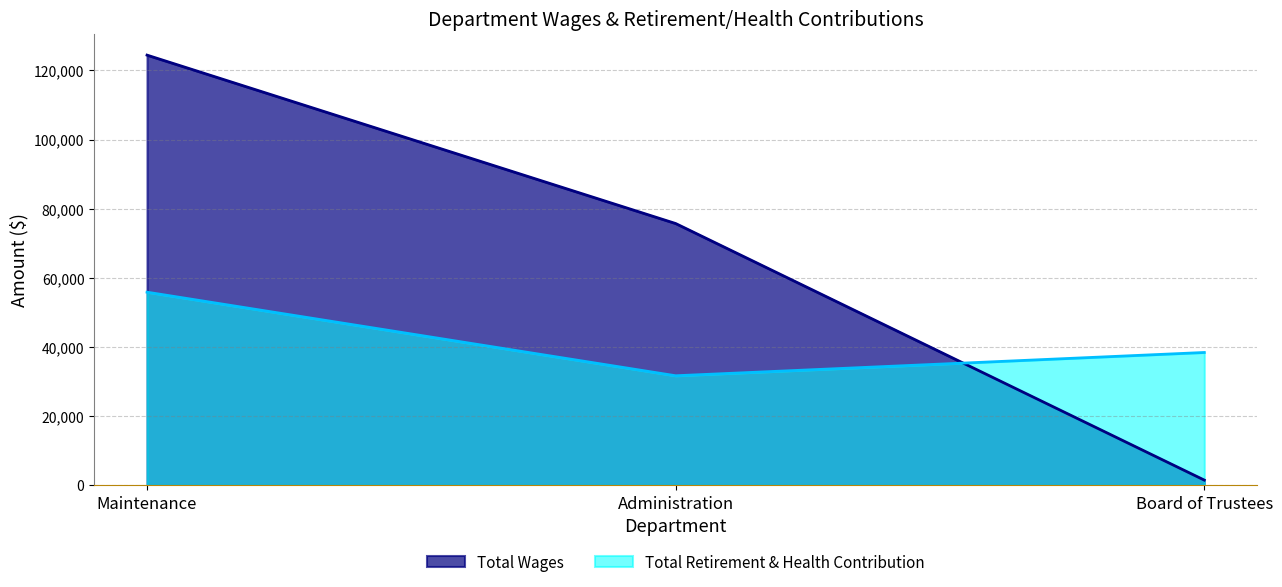

What is the lowest value of the Total Retirement & Health Contribution series?

31678